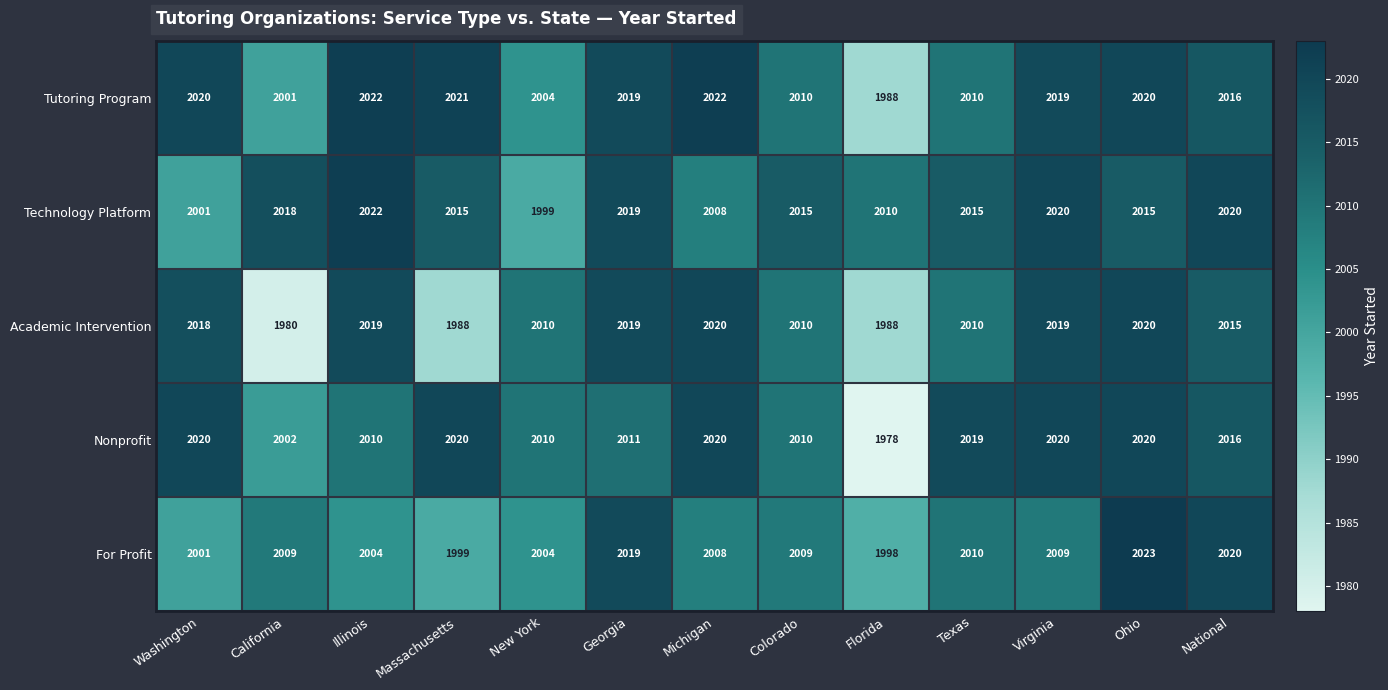

At which label is For Profit closest to 2010?

Texas